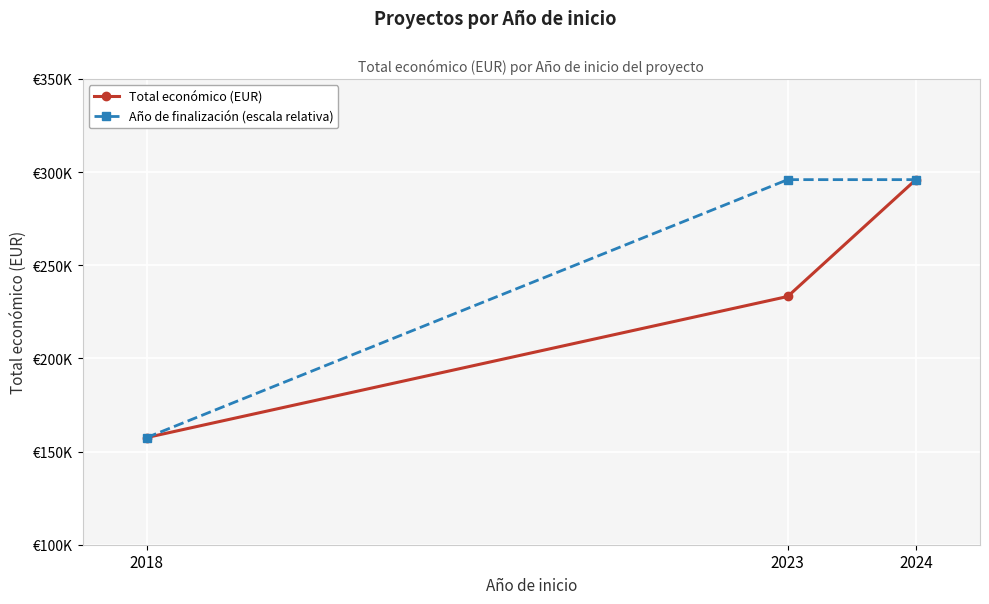

Is this an area chart (filled region under the line)?

No